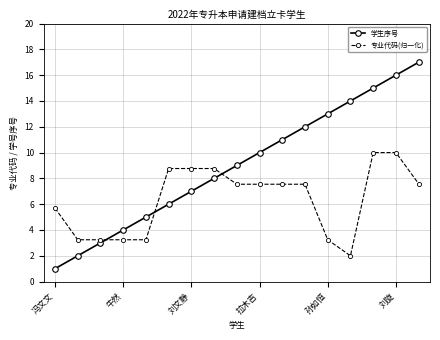

Which series has the largest range (max minus min)?

学生序号